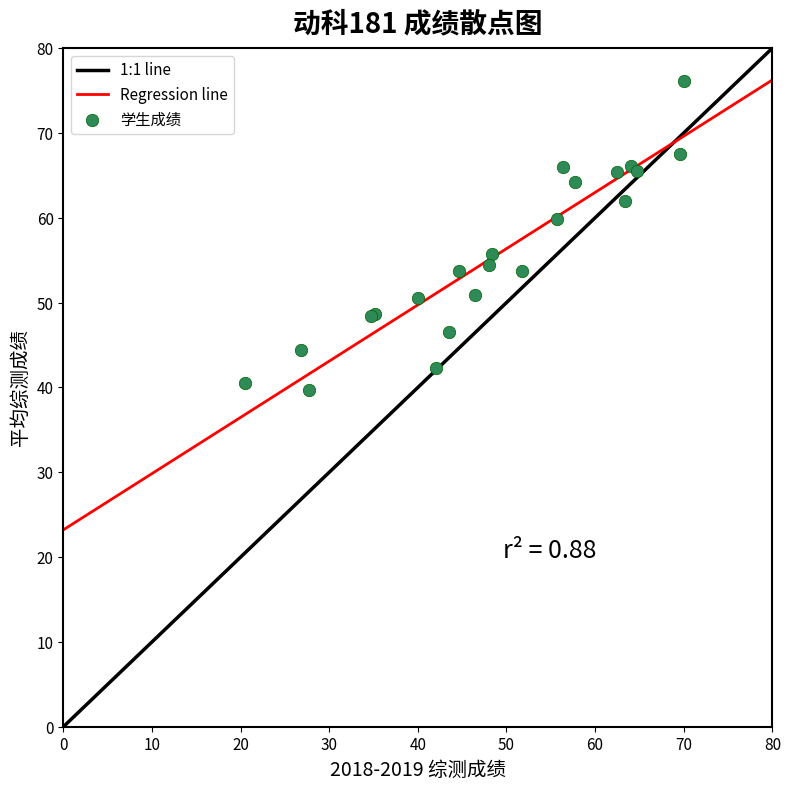

What Y value in the scatter plot is closest to 57?

55.7